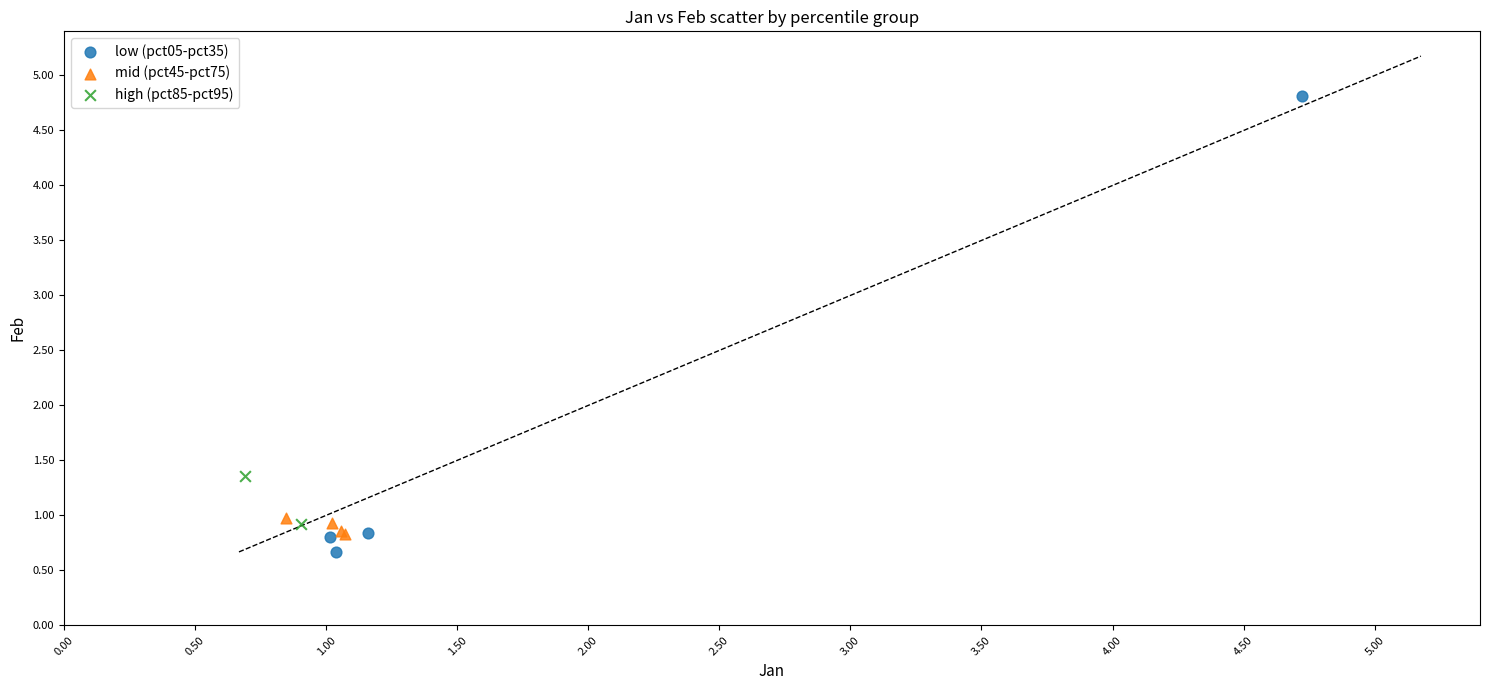

Which series reaches the minimum Y coordinate?

low (pct05-pct35)